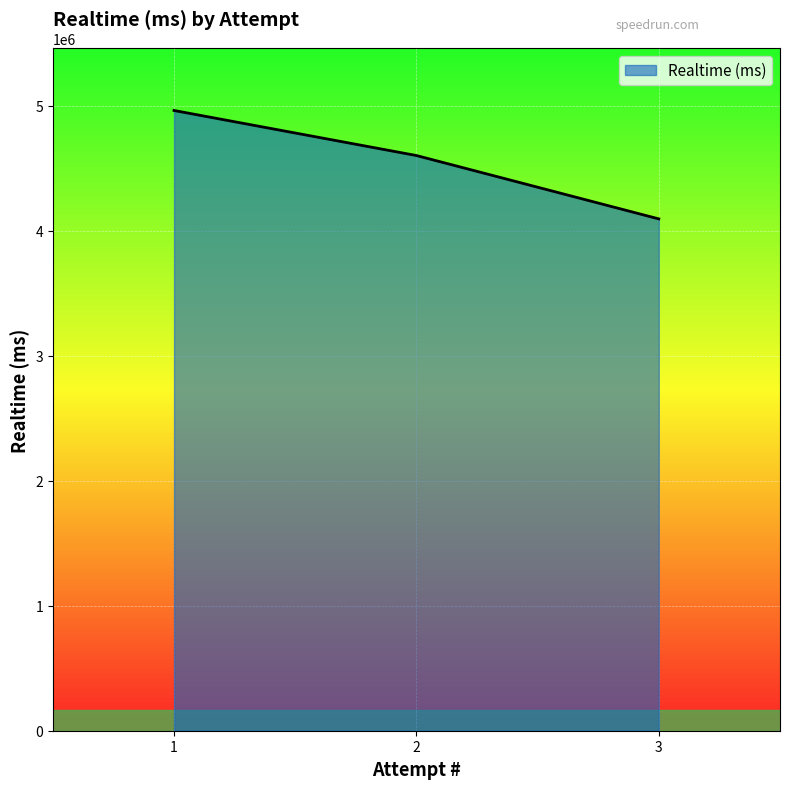

The chart shows a value of 4093924 at 3. True or false?

True